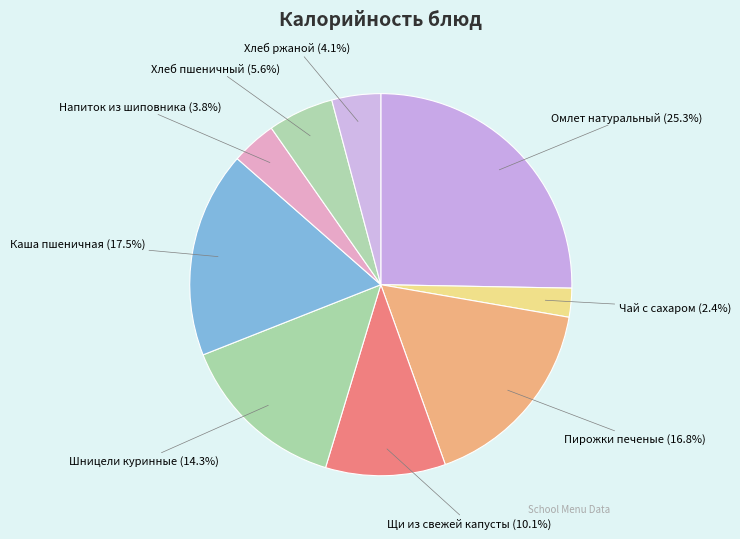

Which has a higher value, Напиток из шиповника or Омлет натуральный?

Омлет натуральный